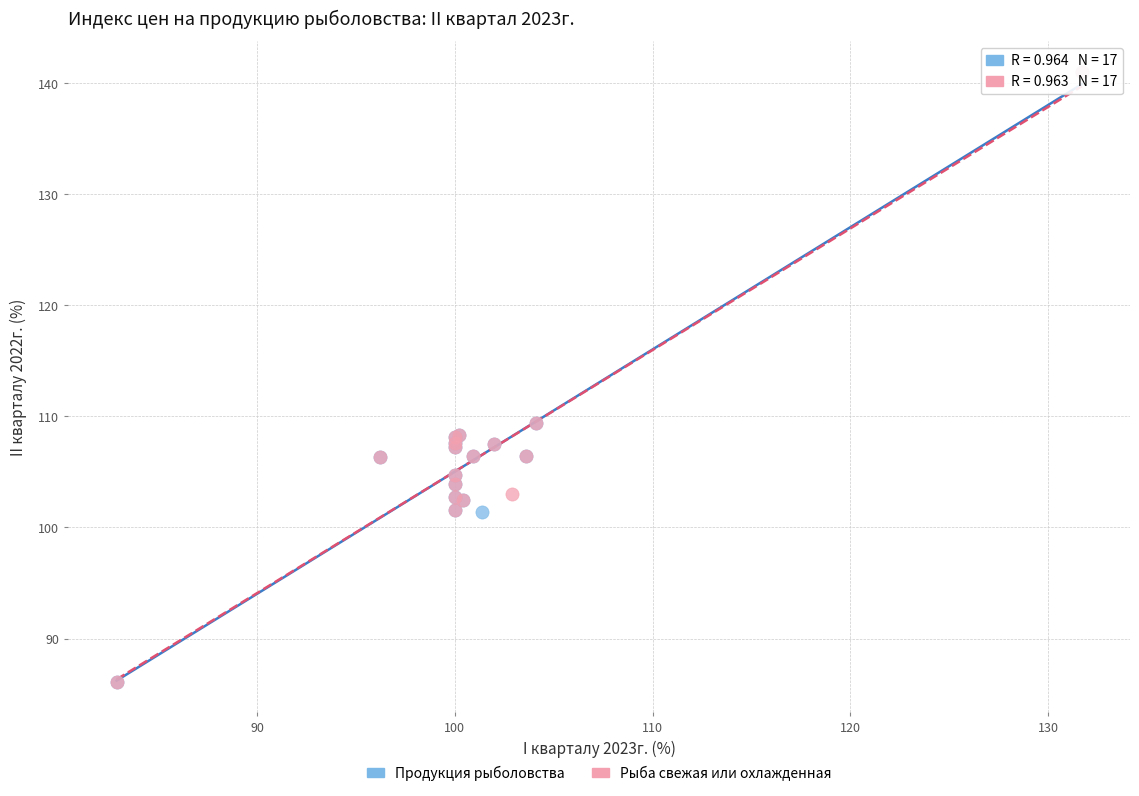

What are all the series names shown in the legend?

Продукция рыболовства, Рыба свежая или охлажденная